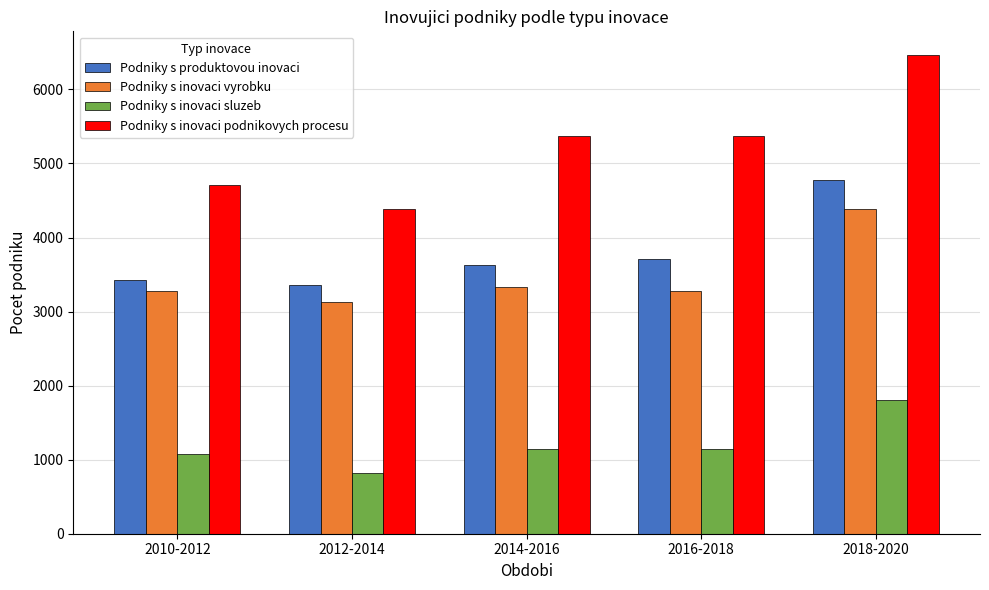

List the series in order of their peak value, highest first.

Podniky s inovaci podnikovych procesu, Podniky s produktovou inovaci, Podniky s inovaci vyrobku, Podniky s inovaci sluzeb